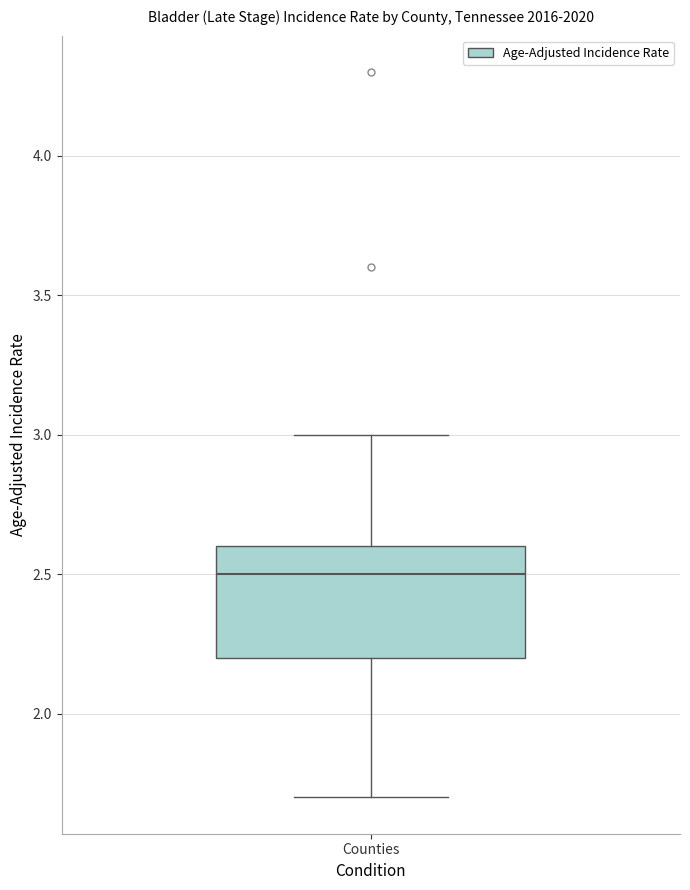

Where does the lower whisker of the box for Counties end on the y-axis? The values are not printed on the chart, so give them approximately, as read against the axis.

1.7